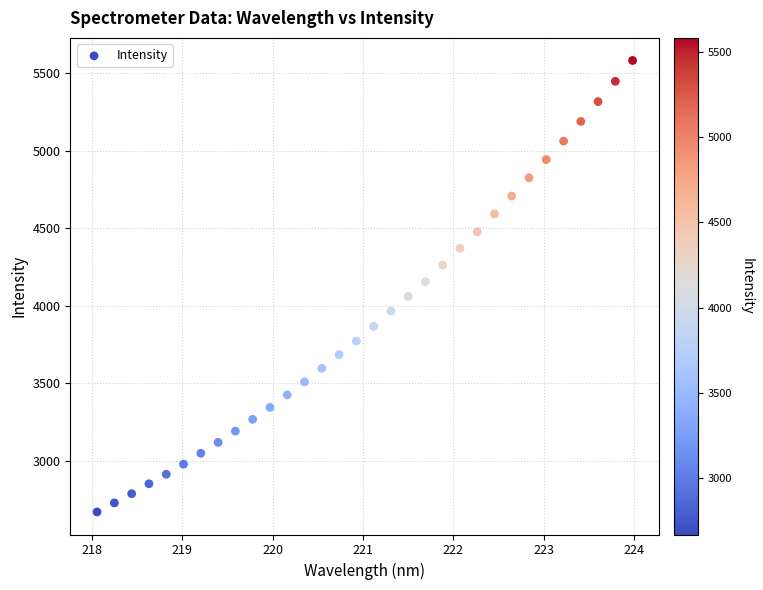

What is the range of X values (max minus min)?

5.9